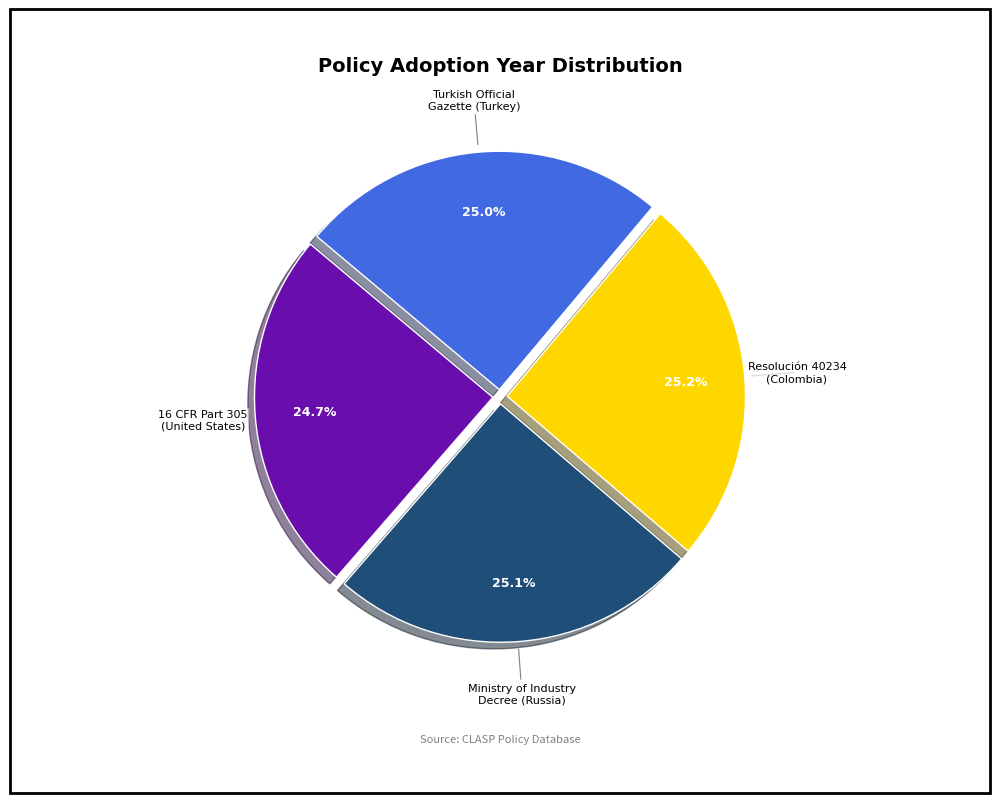

Is there a majority slice in this chart?

No